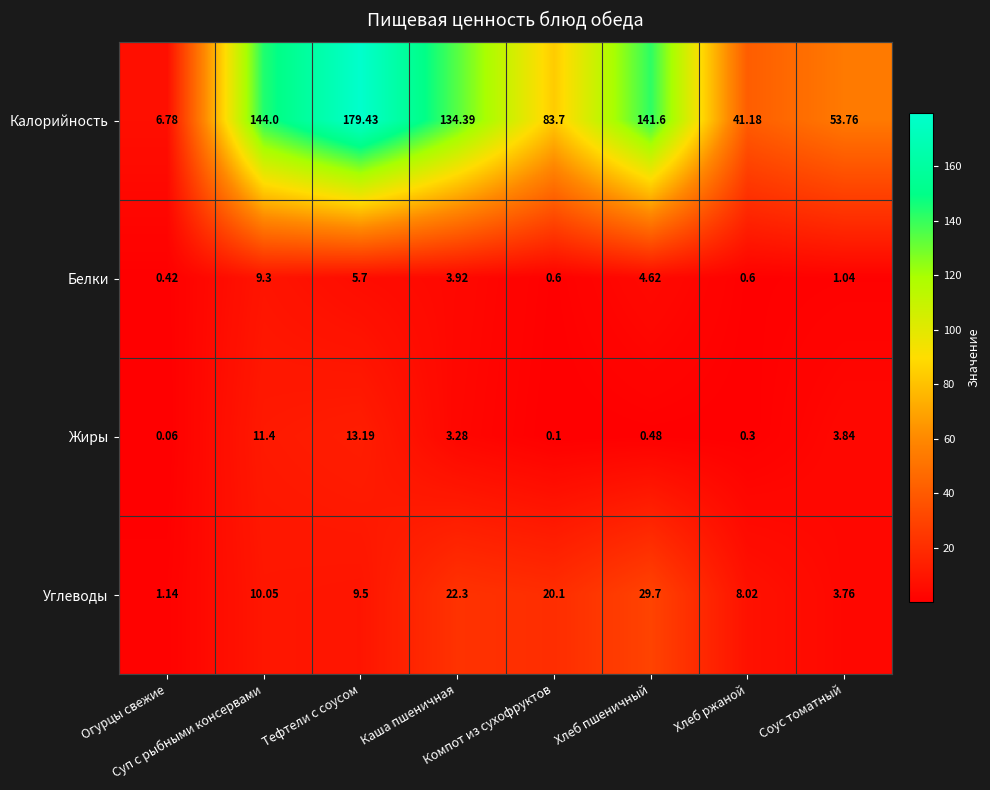

Which series has the largest total across all categories?

Калорийность